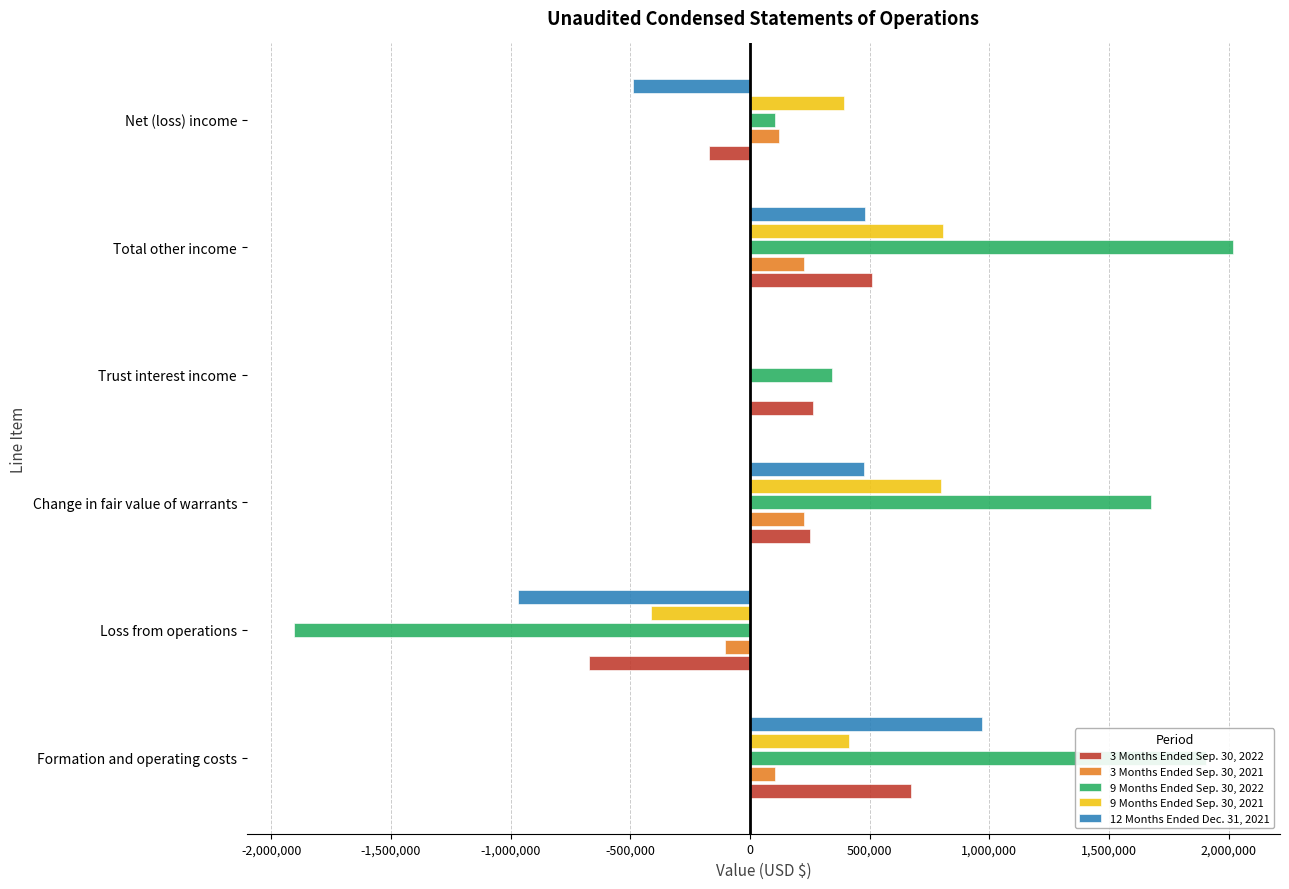

Is the value of 3 Months Ended Sep. 30, 2021 at Formation and operating costs greater than the value of 3 Months Ended Sep. 30, 2022 at Formation and operating costs?

No